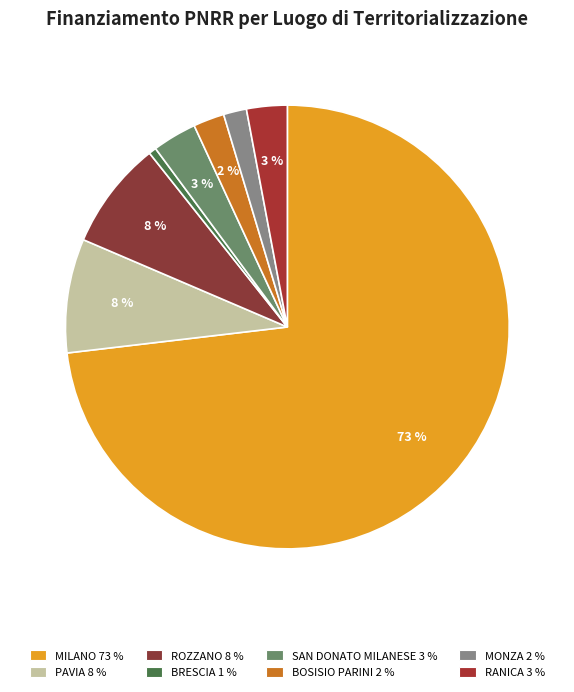

Count the number of slices in the pie.

8